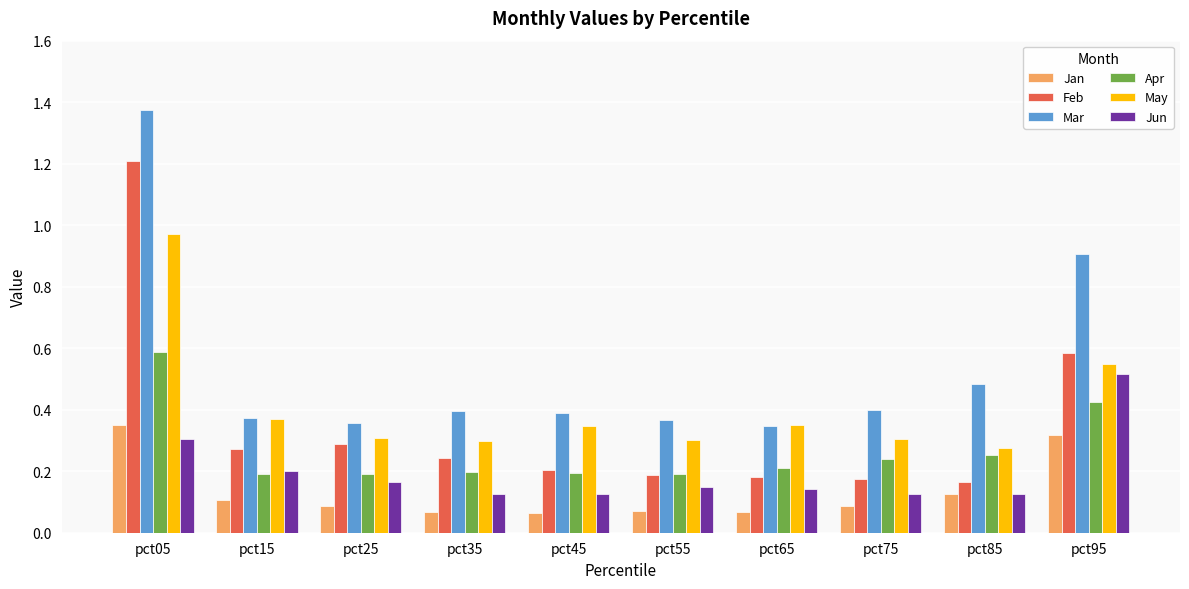

Which series changed the most between pct75 and pct95?

Mar